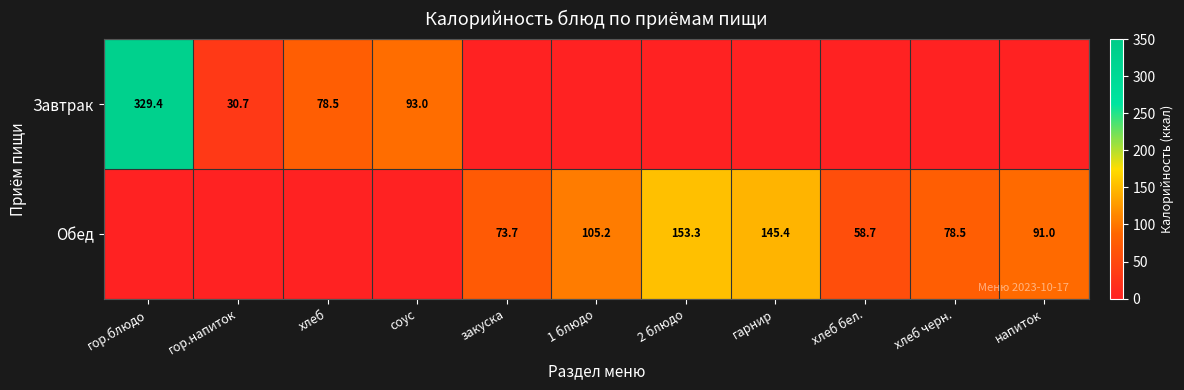

True or false: Завтрак has a value of 30.7 at гор.напиток.

True